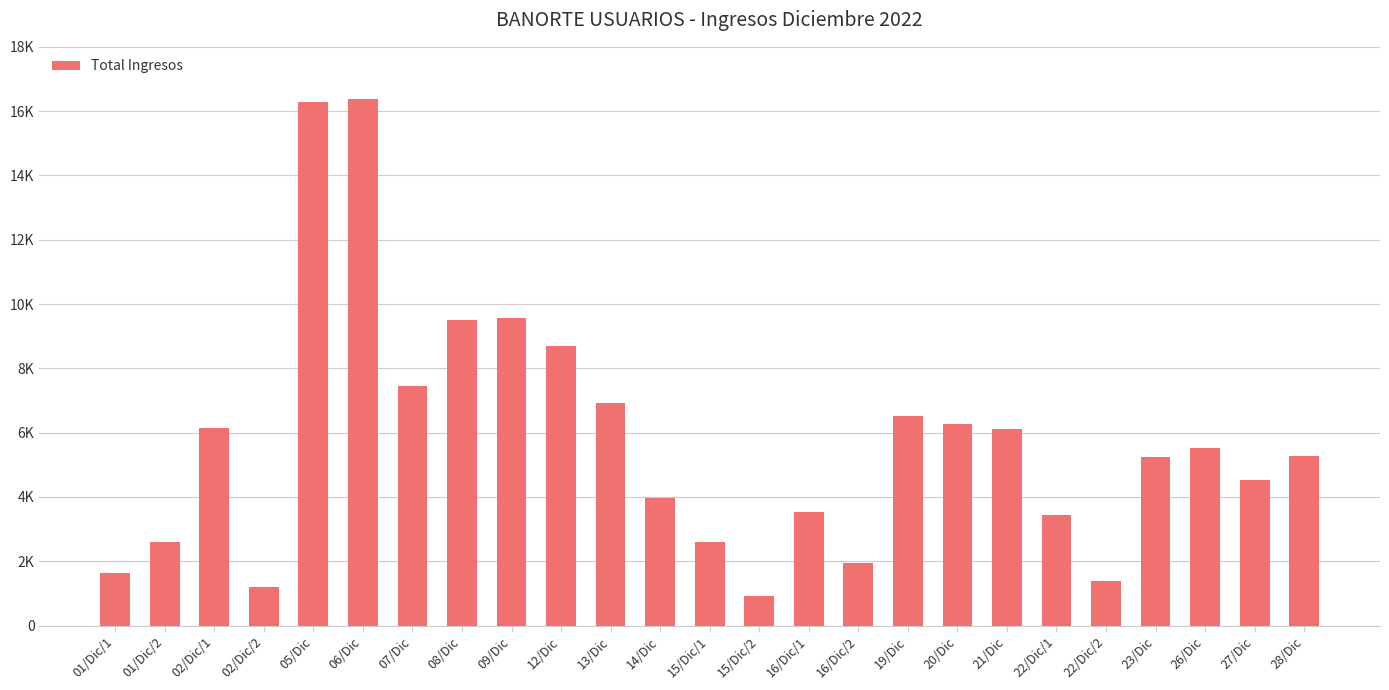

Rank the categories by value from highest to lowest.

06/Dic, 05/Dic, 09/Dic, 08/Dic, 12/Dic, 07/Dic, 13/Dic, 19/Dic, 20/Dic, 02/Dic/1, 21/Dic, 26/Dic, 28/Dic, 23/Dic, 27/Dic, 14/Dic, 16/Dic/1, 22/Dic/1, 01/Dic/2, 15/Dic/1, 16/Dic/2, 01/Dic/1, 22/Dic/2, 02/Dic/2, 15/Dic/2